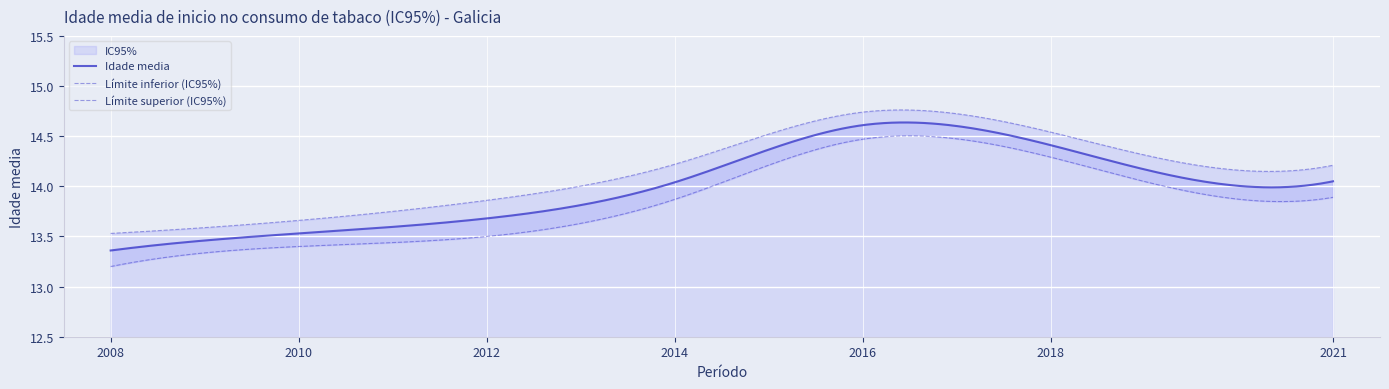

Reading left to right, list all the values displayed in this chart.

Límite inferior (IC95%): 13.2	13.4	13.5	13.9	14.5	14.3	13.9
Idade media: 13.4	13.5	13.7	14.0	14.6	14.4	14.1
Límite superior (IC95%): 13.5	13.7	13.9	14.2	14.7	14.5	14.2